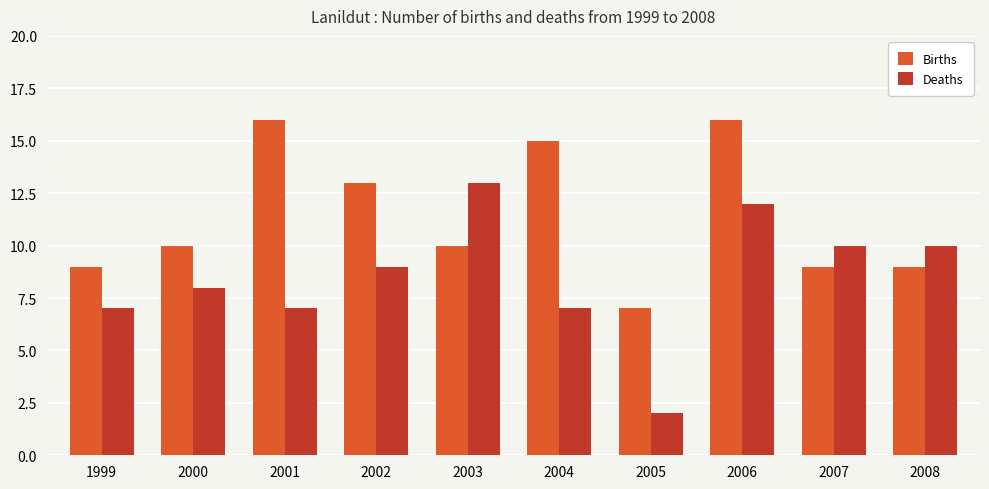

How many categories are shown in the chart?

10